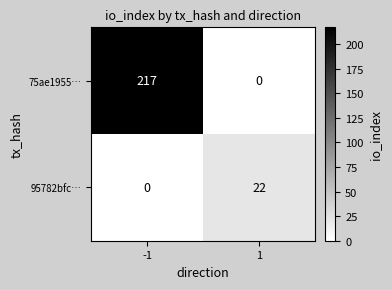

Rank the series by their maximum value, from lowest to highest.

95782bfc…, 75ae1955…